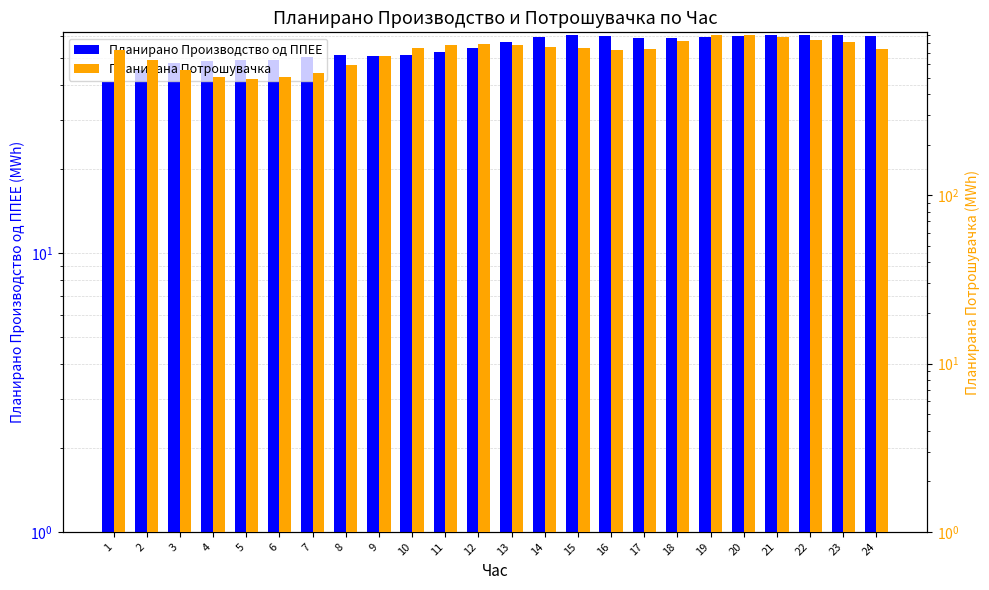

Rank the categories by Планирана Потрошувачка value from highest to lowest.

20, 19, 21, 22, 18, 23, 12, 11, 13, 14, 10, 15, 24, 17, 16, 1, 9, 2, 8, 3, 7, 6, 4, 5